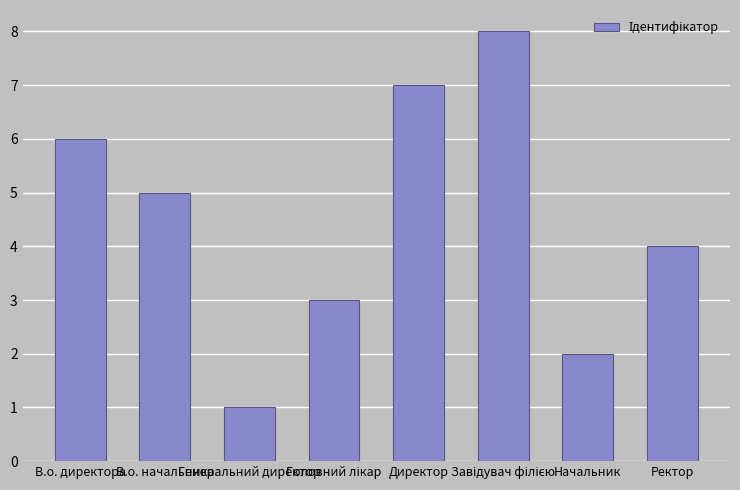

How many values are between 3 and 7?

5